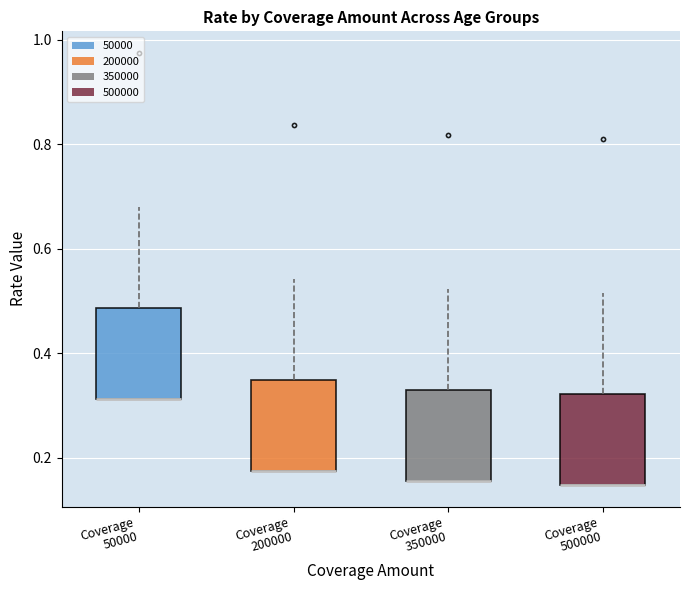

Reading left to right, transcribe this box plot: for each box, give where its median line is, the range the box spans, and where its two whiskers end, as read against the y-axis. The values are not printed on the chart, so give them approximately, as read against the axis.

Coverage 50000: median 0.32 (drawn on the box's lower edge), box 0.32 to 0.48, whiskers 0.32 to 0.68
Coverage 200000: median 0.18 (drawn on the box's lower edge), box 0.18 to 0.34, whiskers 0.18 to 0.54
Coverage 350000: median 0.16 (drawn on the box's lower edge), box 0.16 to 0.32, whiskers 0.16 to 0.52
Coverage 500000: median 0.14 (drawn on the box's lower edge), box 0.14 to 0.32, whiskers 0.14 to 0.52